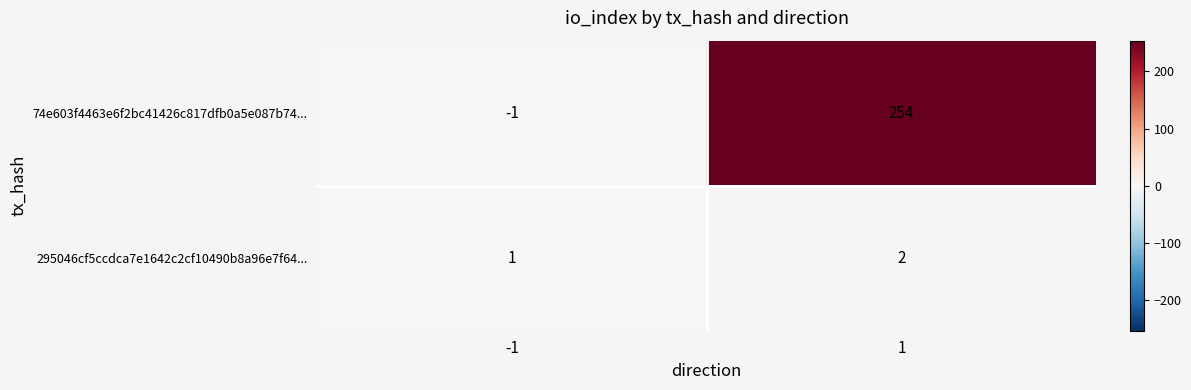

Is the value of 295046cf5ccdca7e1642c2cf10490b8a96e7f64... at 1 greater than the value of 74e603f4463e6f2bc41426c817dfb0a5e087b74... at -1?

Yes